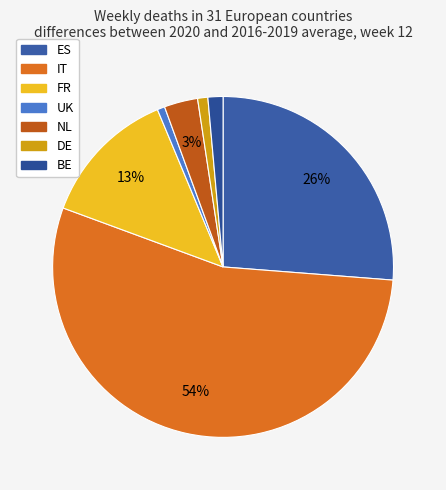

Which slice represents more than half of the pie?

IT